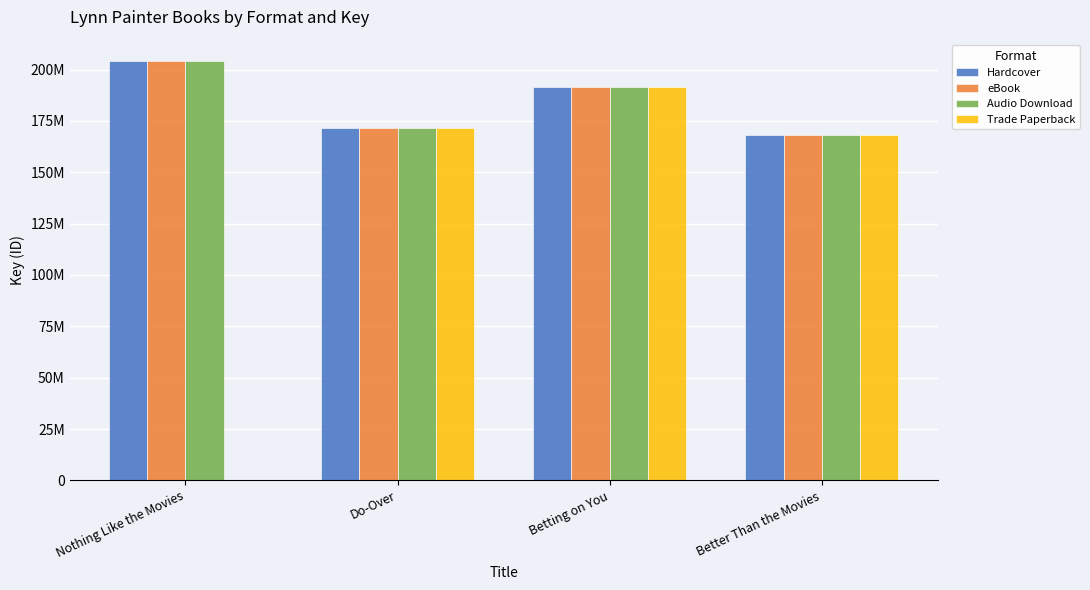

What is the sum of the eBook values at Betting on You and Nothing Like the Movies?

396053194.0